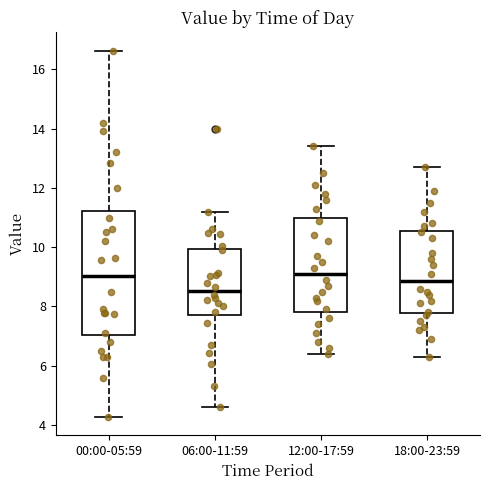

Which box is the tallest, from its lower edge to its upper edge?

00:00-05:59